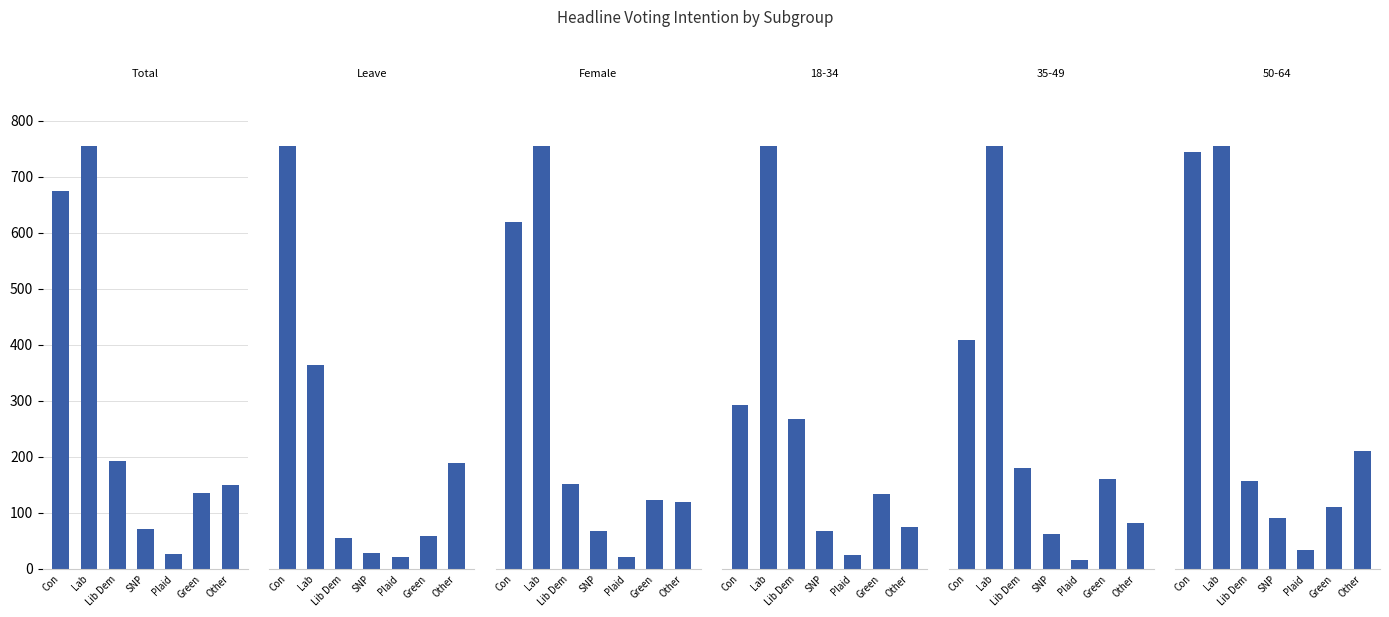

What is the difference between the maximum and second lowest values in the Female series?

391